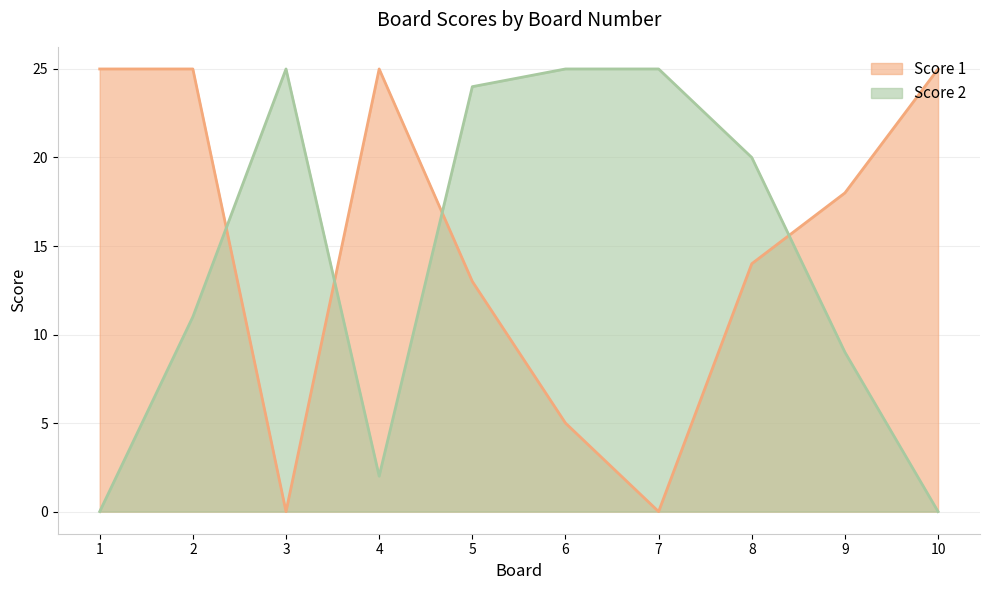

At which label does Score 2 first exceed 20?

3